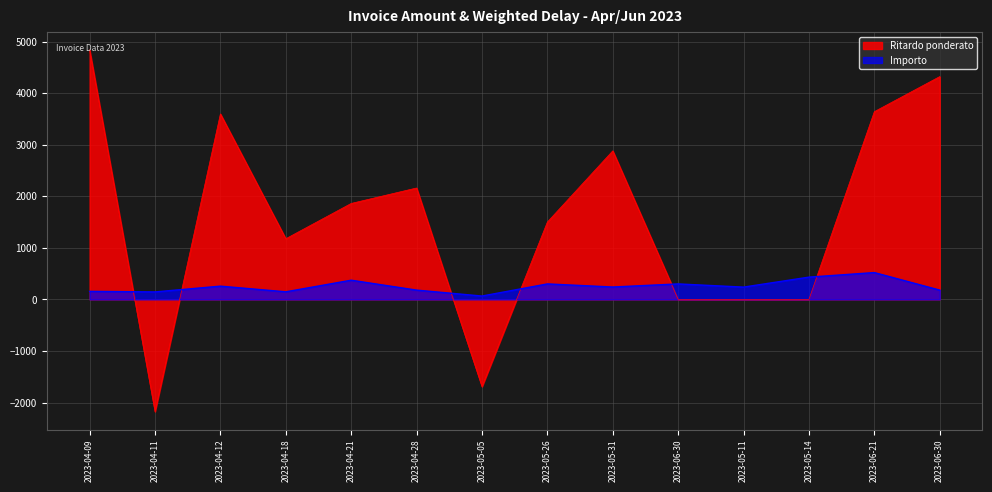

Where is the first local maximum for Importo?

2023-04-12